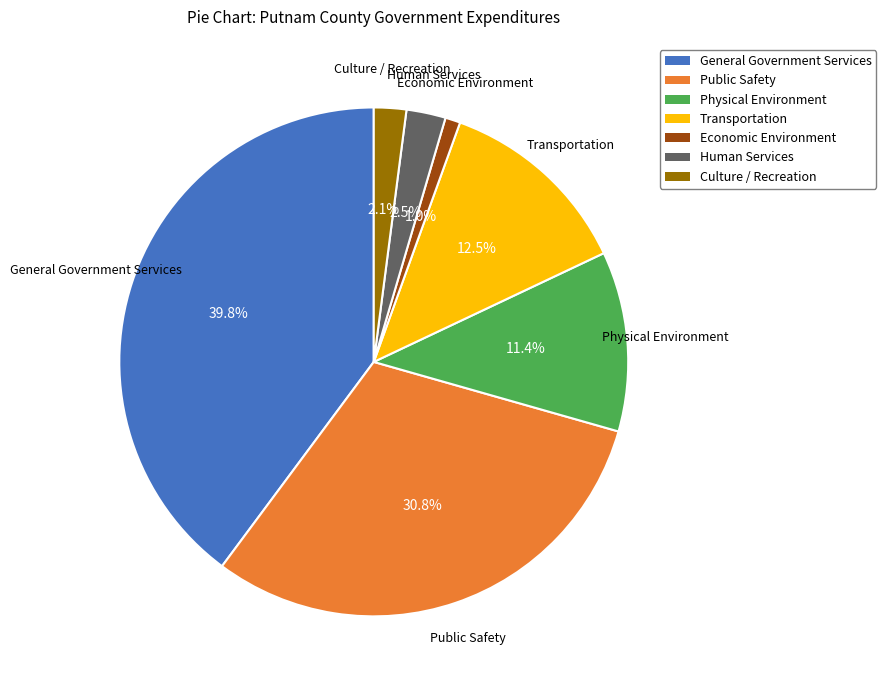

Is the sum of Economic Environment and Public Safety greater than half?

No